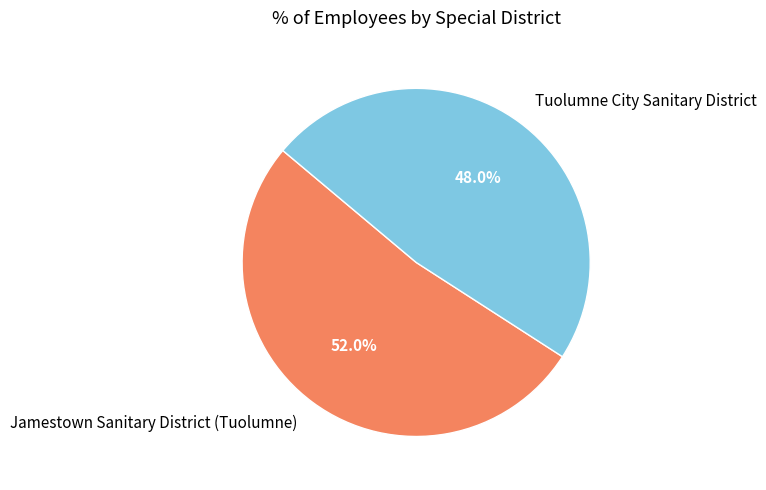

Combined, what portion of the pie is Tuolumne City Sanitary District and Jamestown Sanitary District (Tuolumne)?

100.0%